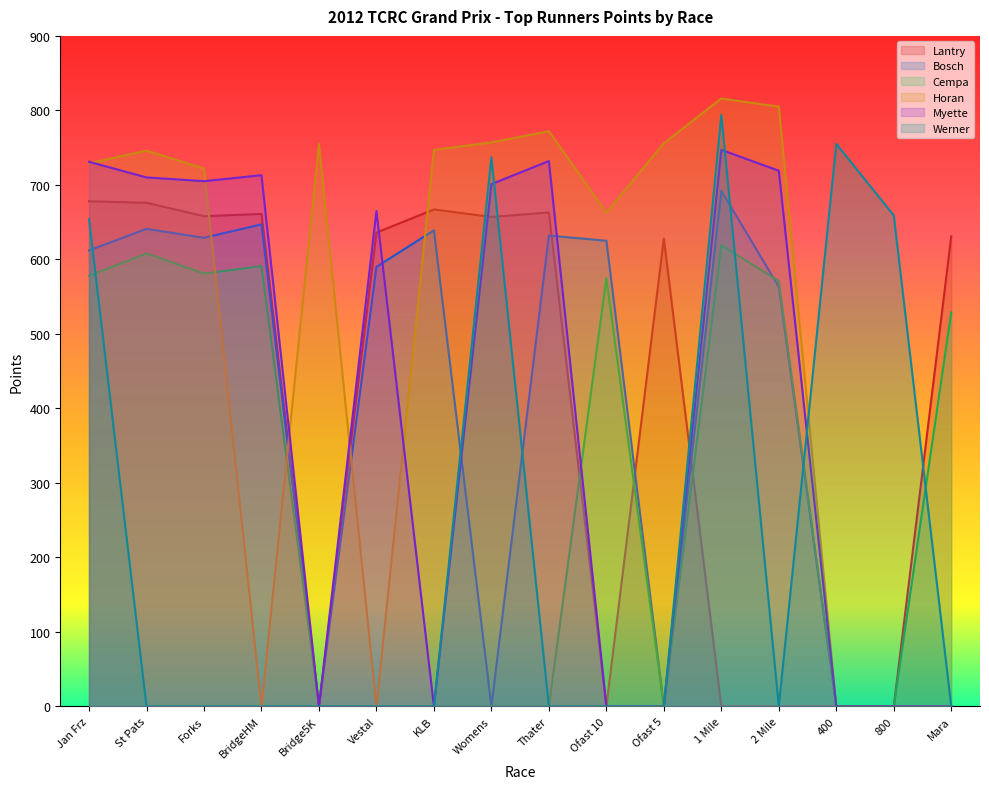

What are all the series names shown in the legend?

Lantry, Bosch, Cempa, Horan, Myette, Werner